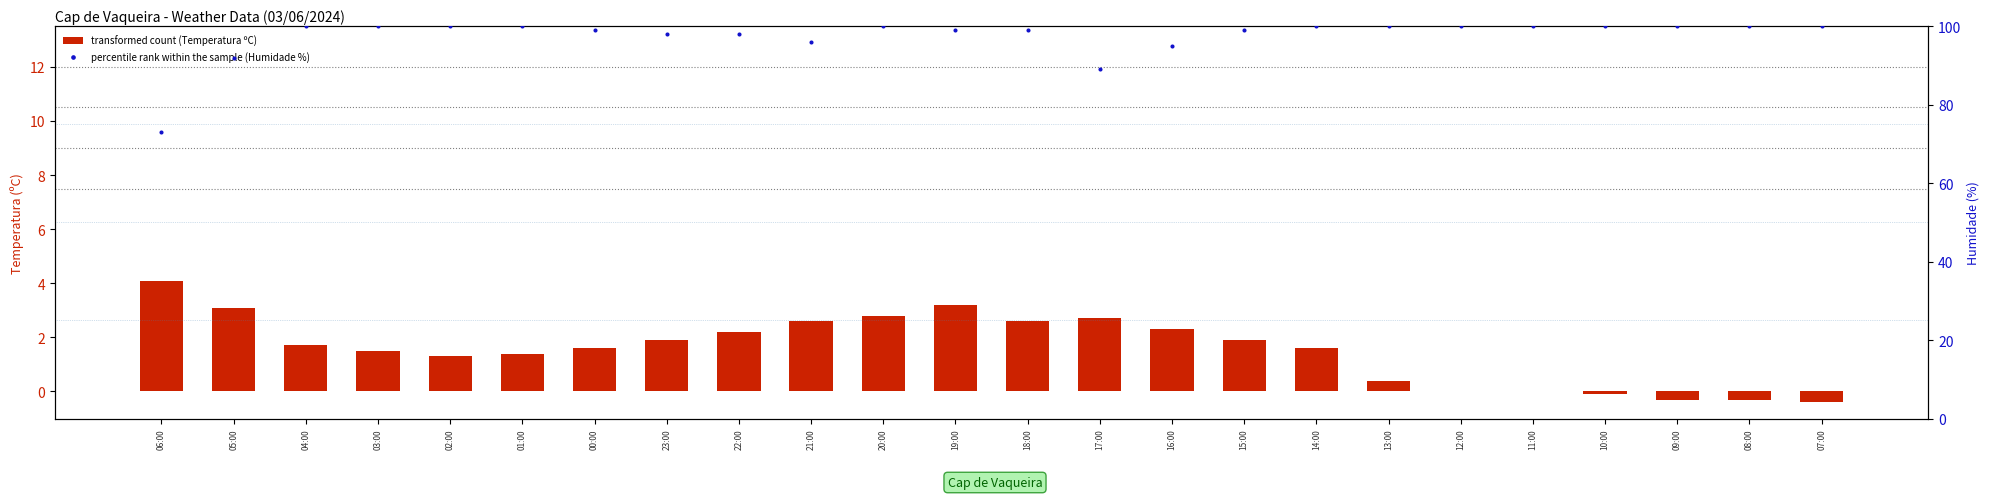

Which series has the widest spread of Y values?

percentile rank within the sample (Humidade %)